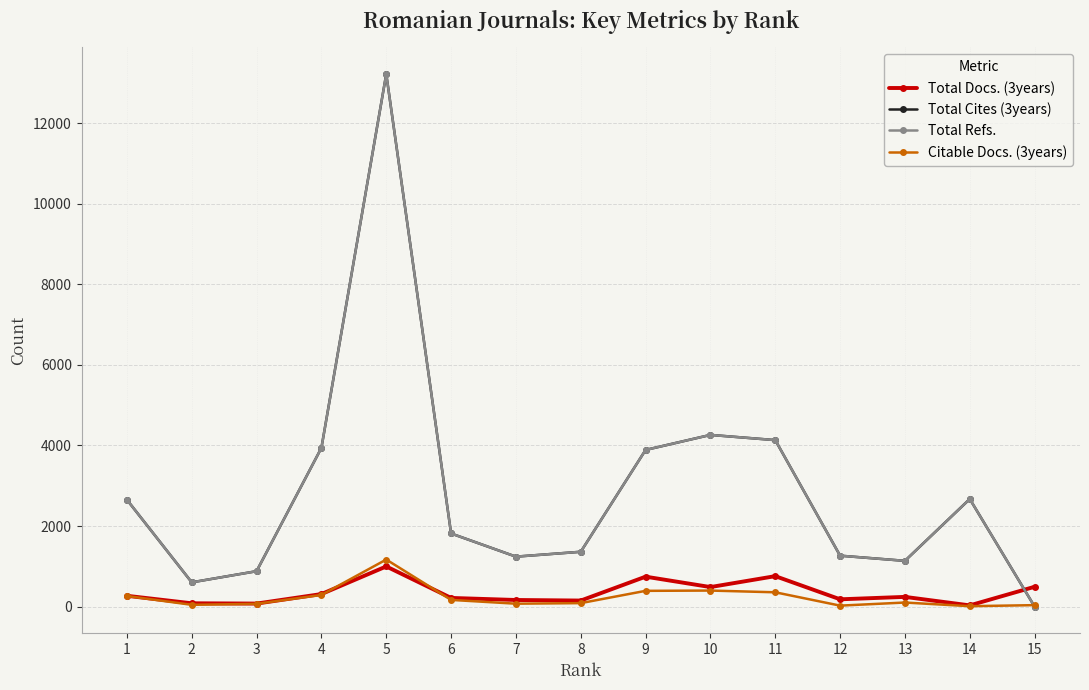

Is this an area chart (filled region under the line)?

No